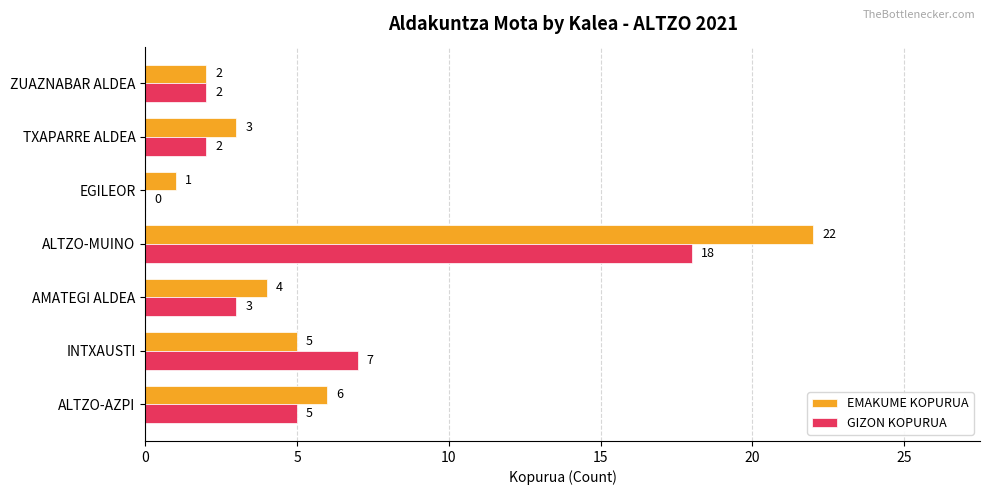

How many categories are shown in the chart?

7